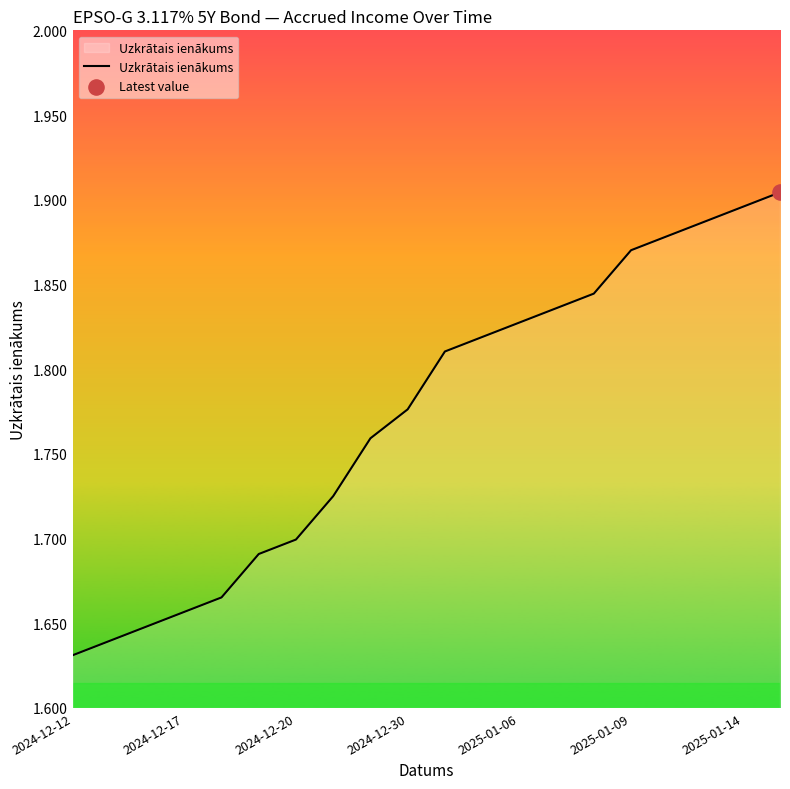

What is the difference between the maximum and minimum values?

0.3